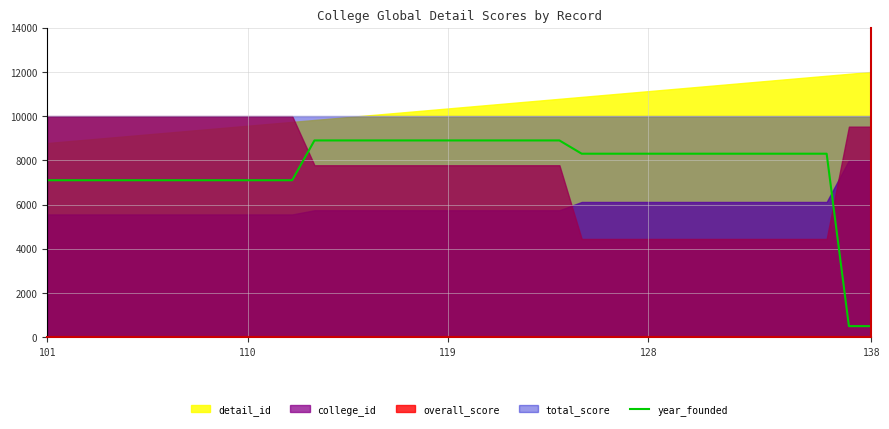

At which label is the value closest to 4700?

101